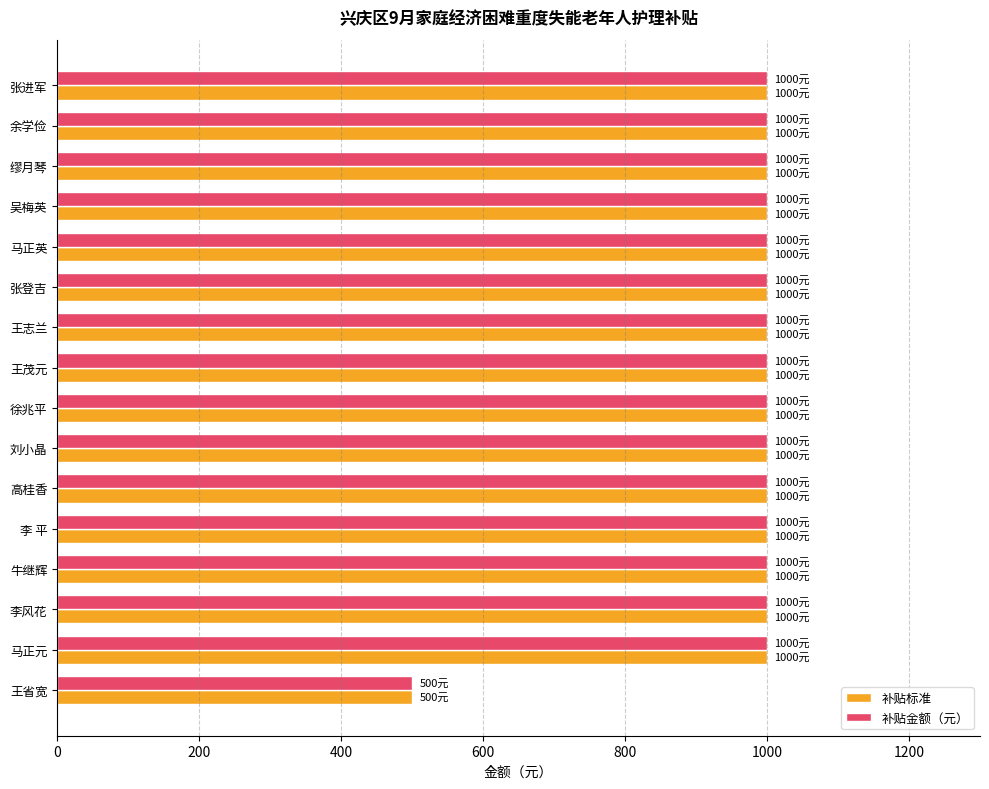

Count the number of data series in this chart.

2